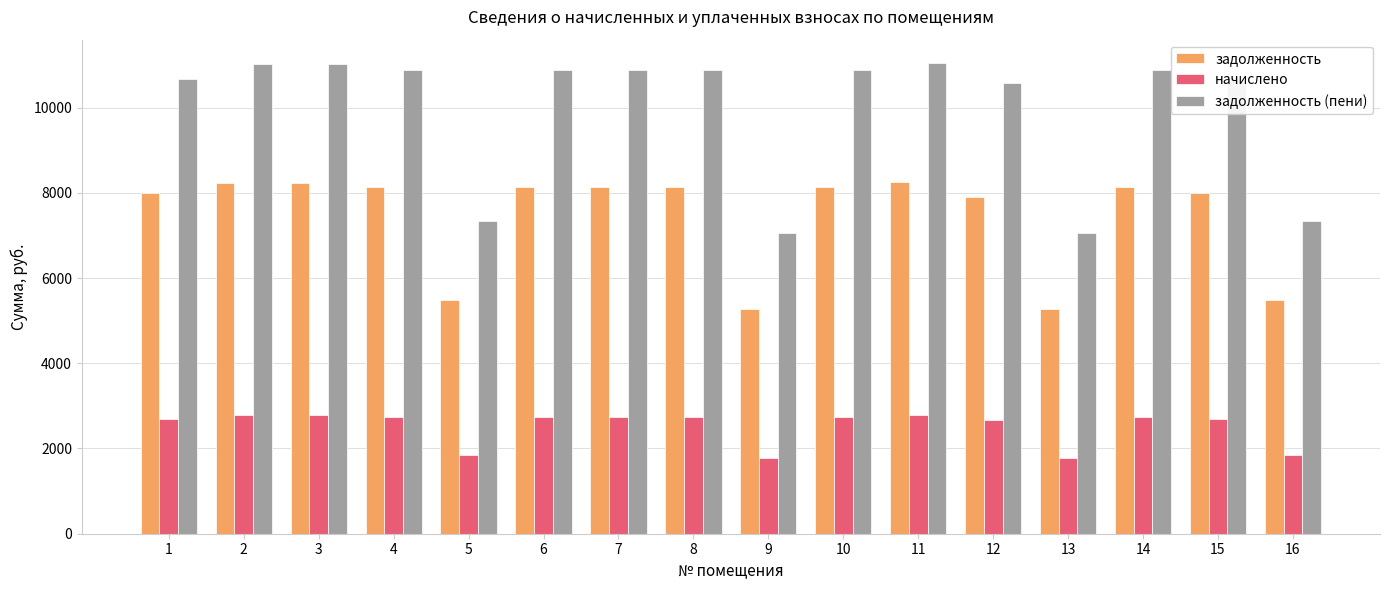

What is the total value across all series at 14?

21776.6